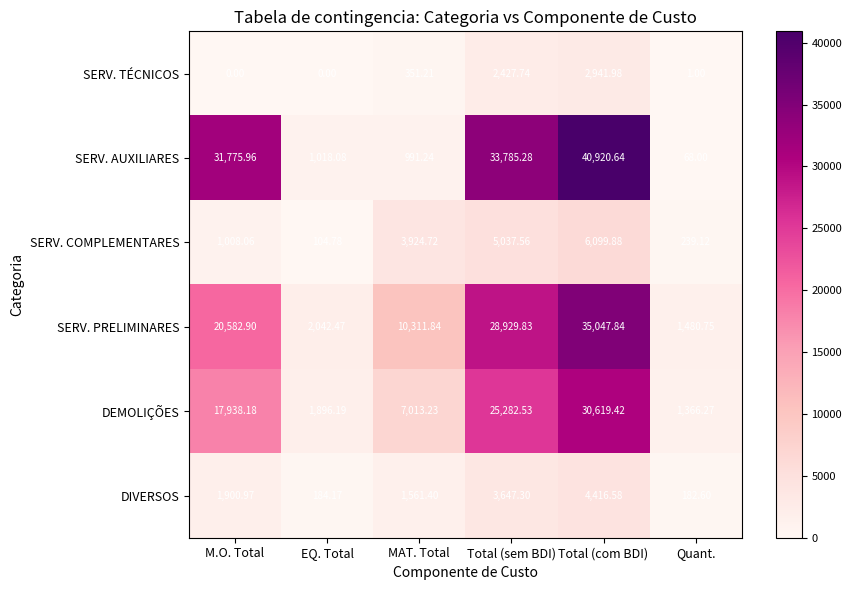

Where is SERV. PRELIMINARES nearest to the value 18264?

M.O. Total